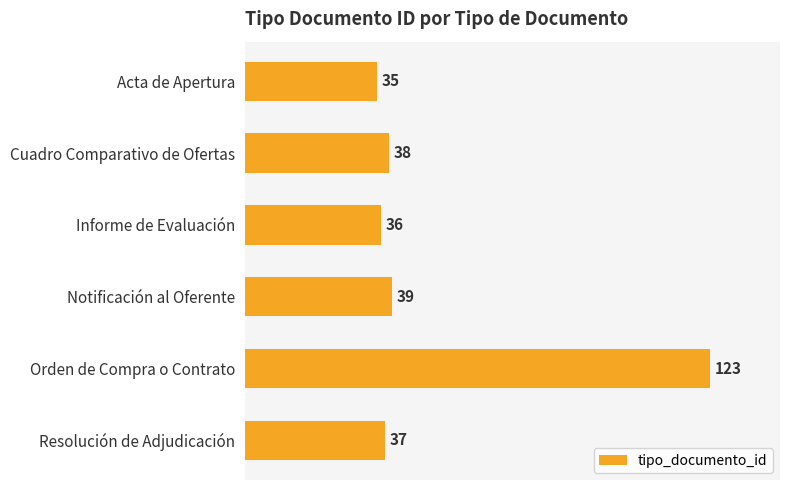

True or false: the data shows 38 at Cuadro Comparativo de Ofertas.

True